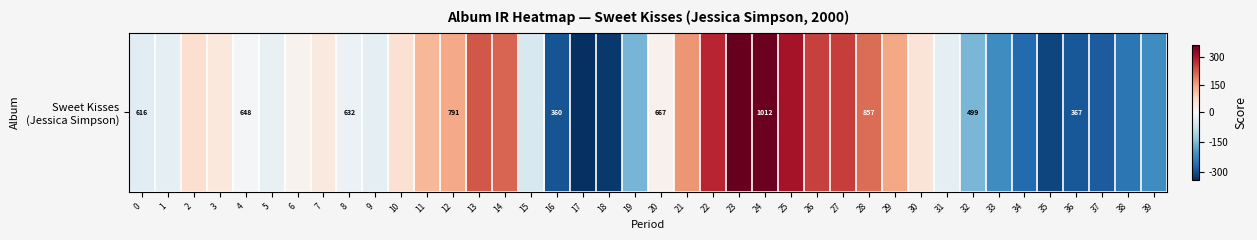

Is it true that the value at 22 is 279.3?

True